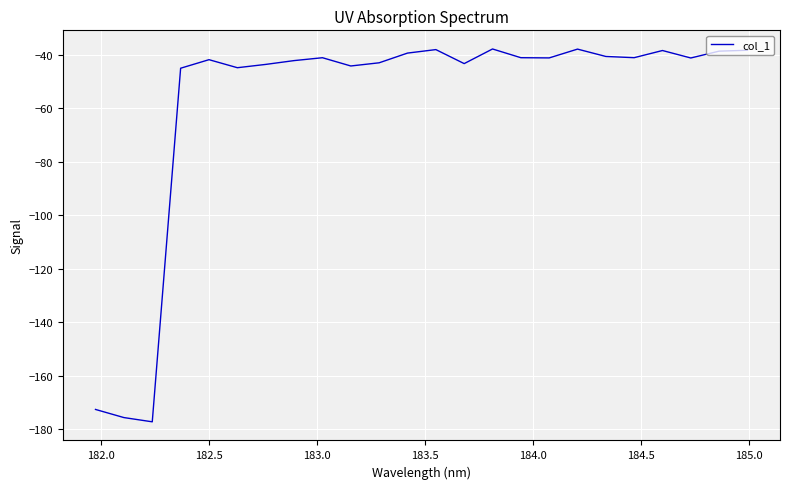

What is the difference between the maximum and minimum values?

139.3